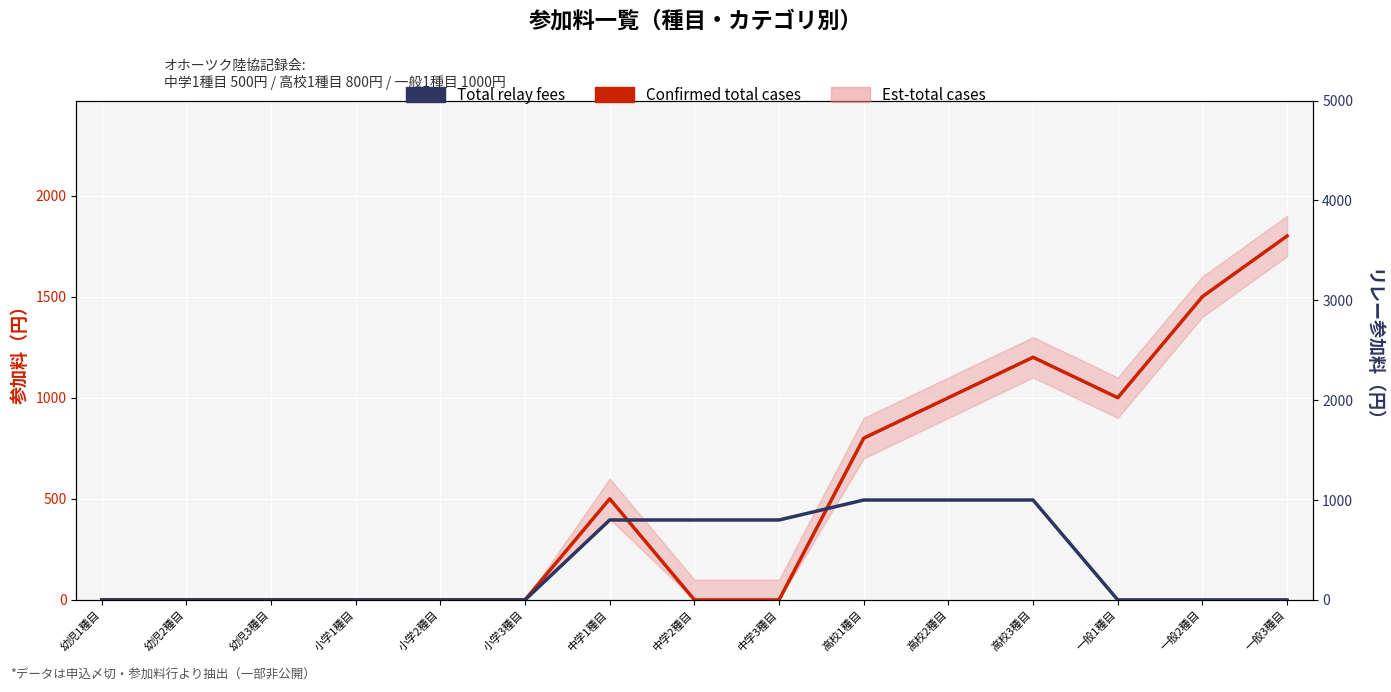

At which label does Total relay fees reach its peak?

高校1種目